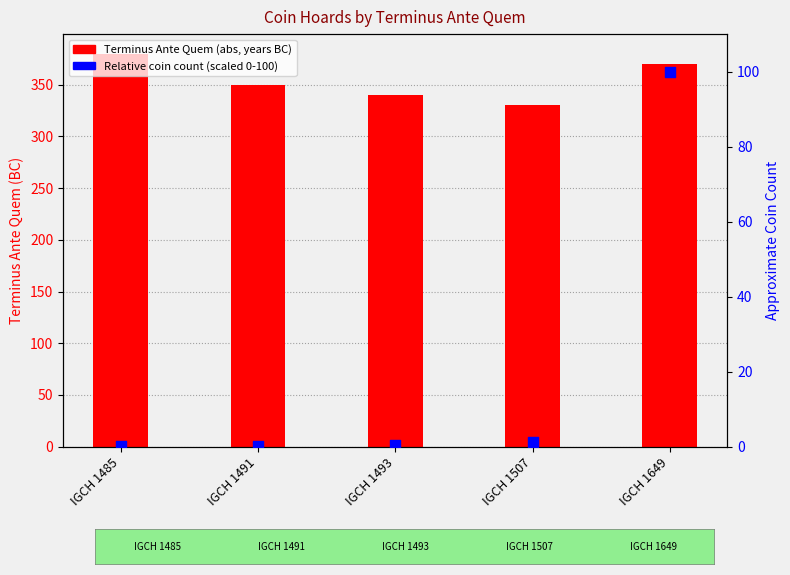

Which series has the largest Y range (max minus min)?

Relative coin count (scaled 0-100)